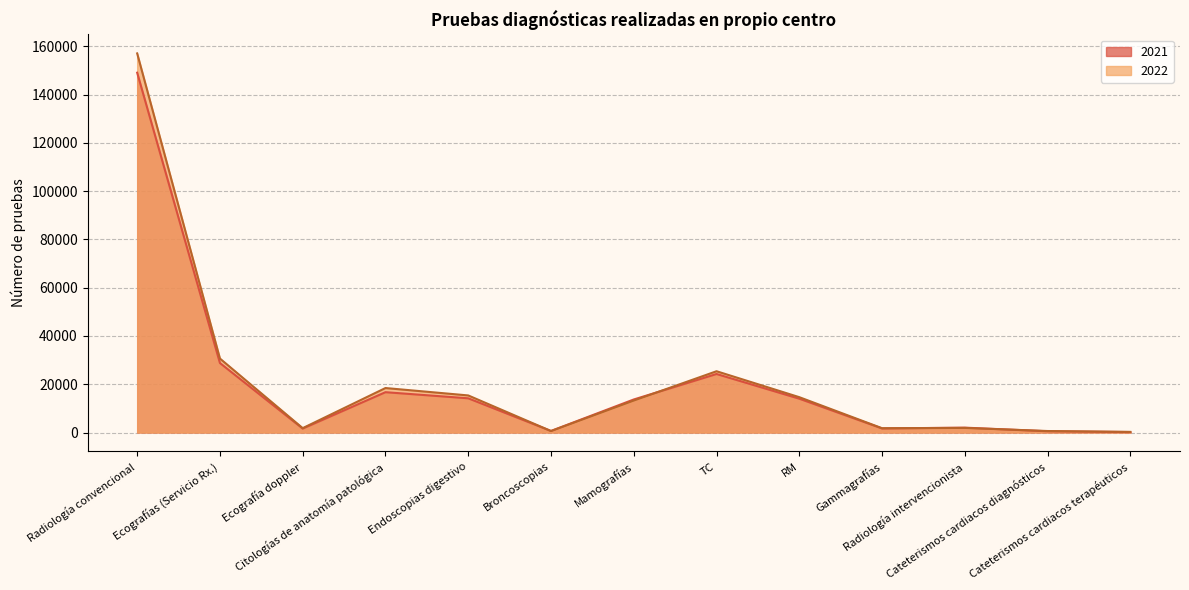

Which series has the largest total across all categories?

2022